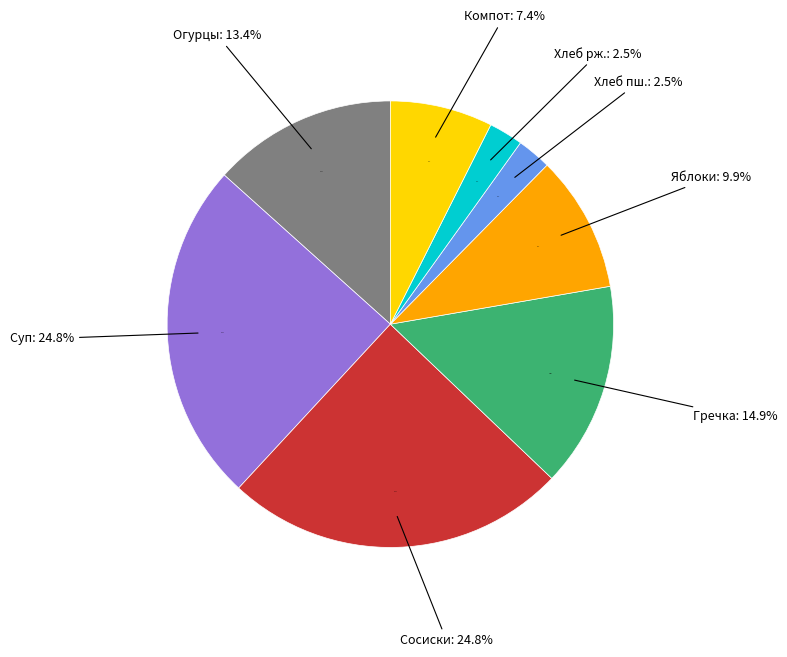

Does Компот из сухофруктов account for over 50% of the chart?

No